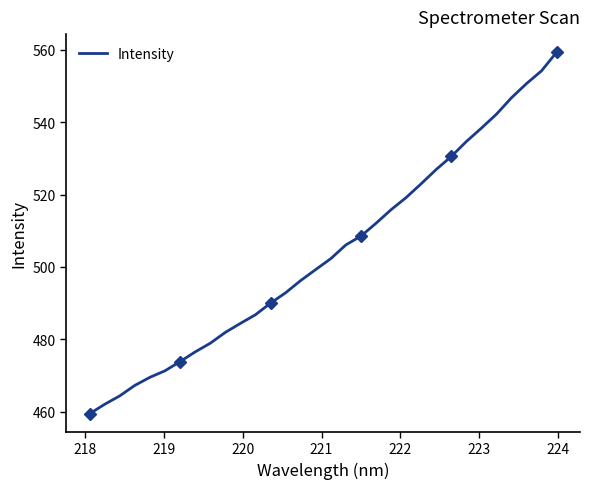

What is the highest value of the Intensity series?

559.3